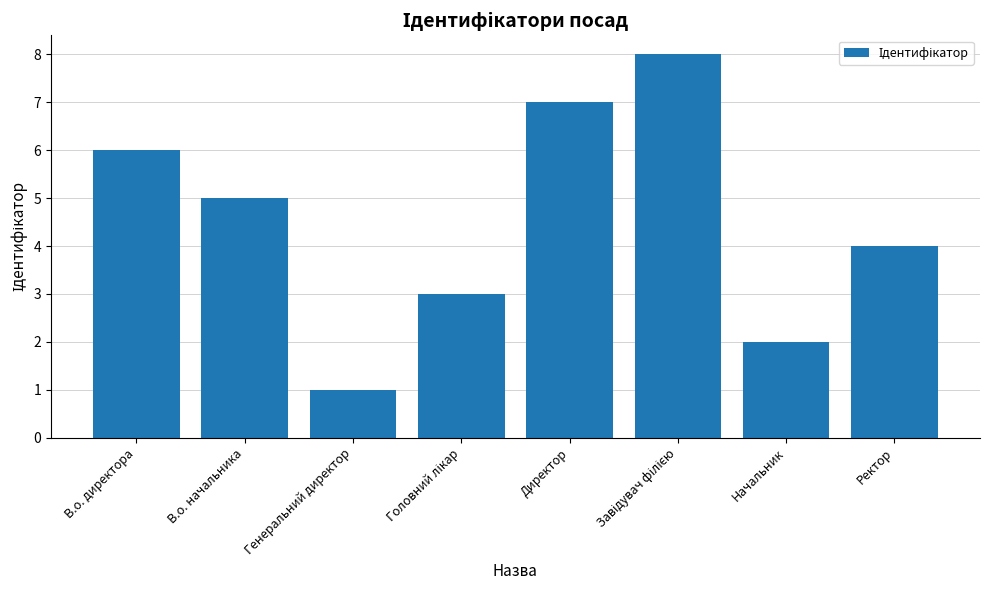

The chart shows a value of 1 at Генеральний директор. True or false?

True